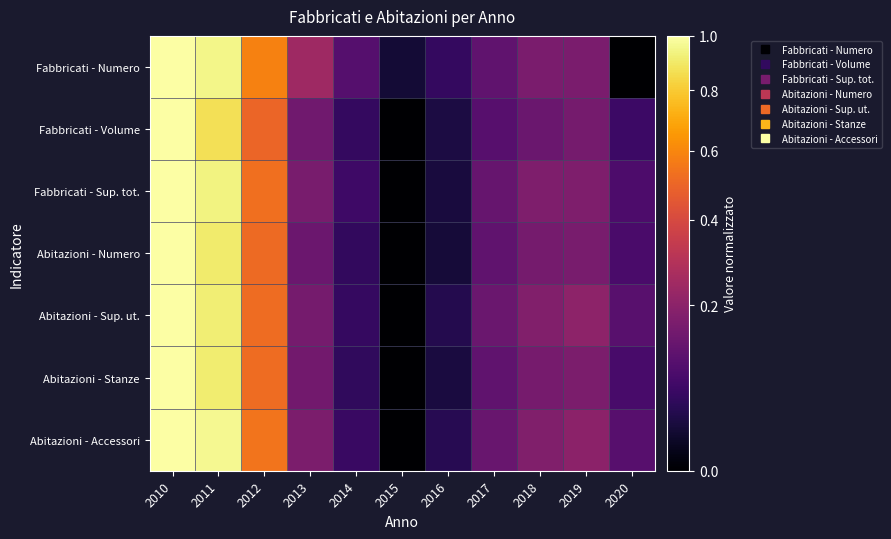

Between 2019 and 2010, which is larger?

2010